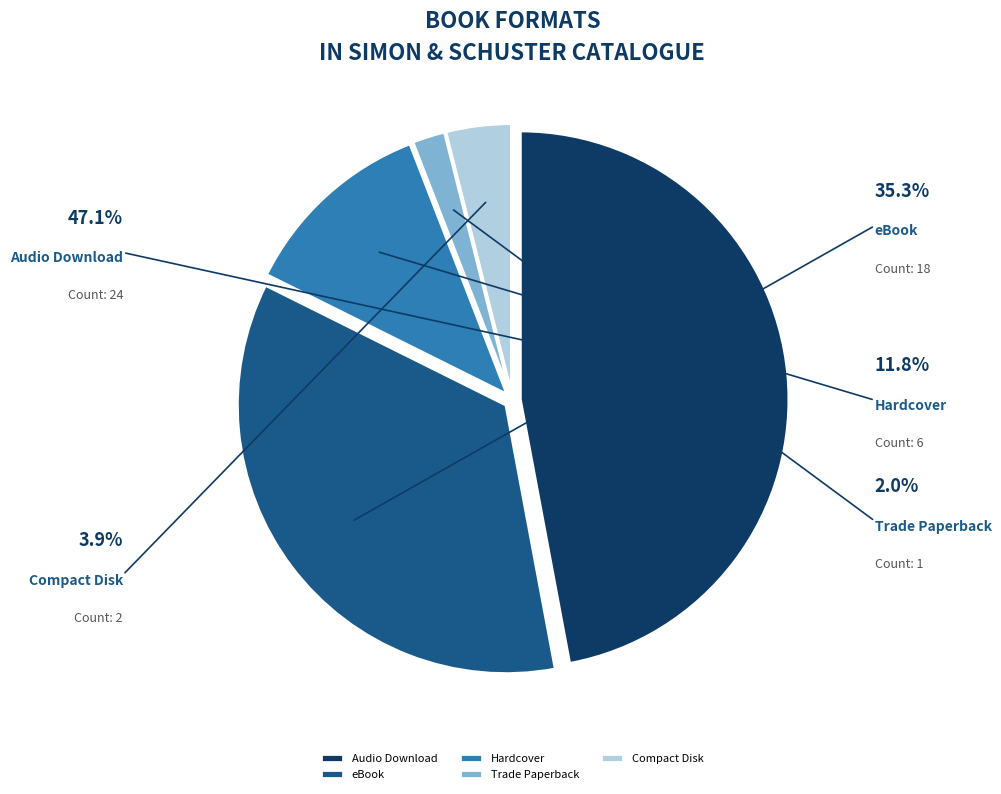

What is the ratio of the value at Trade Paperback to the value at eBook?

0.1